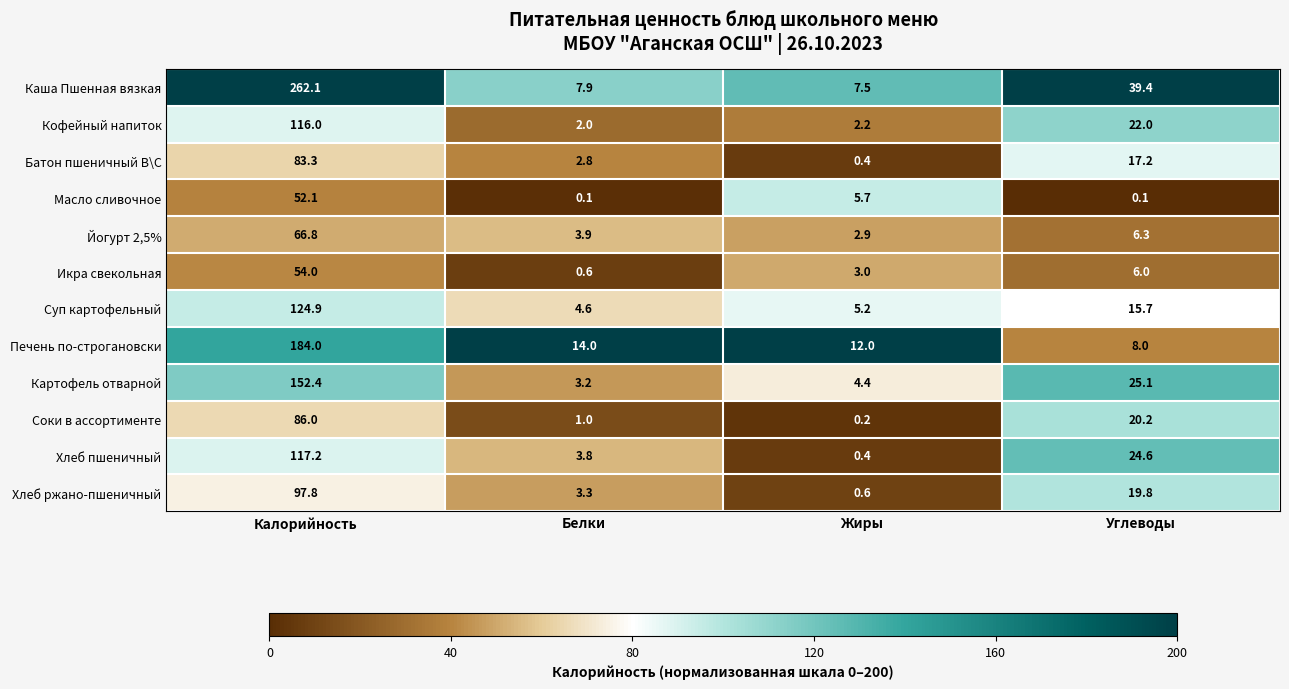

Where is Каша Пшенная вязкая nearest to the value 134?

Углеводы